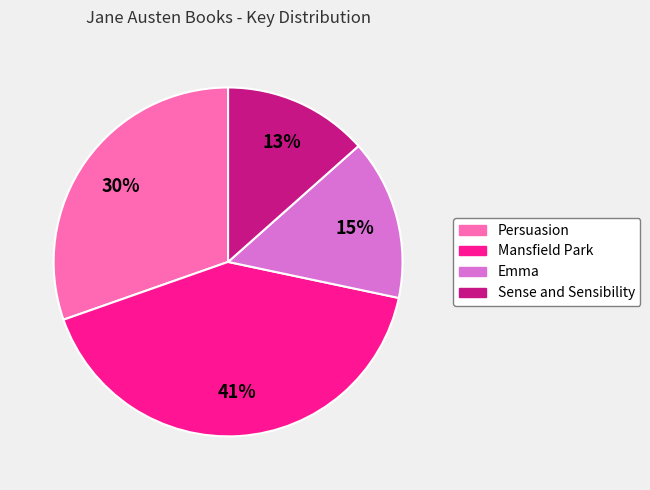

To the nearest percent, what portion does Sense and Sensibility represent?

13%